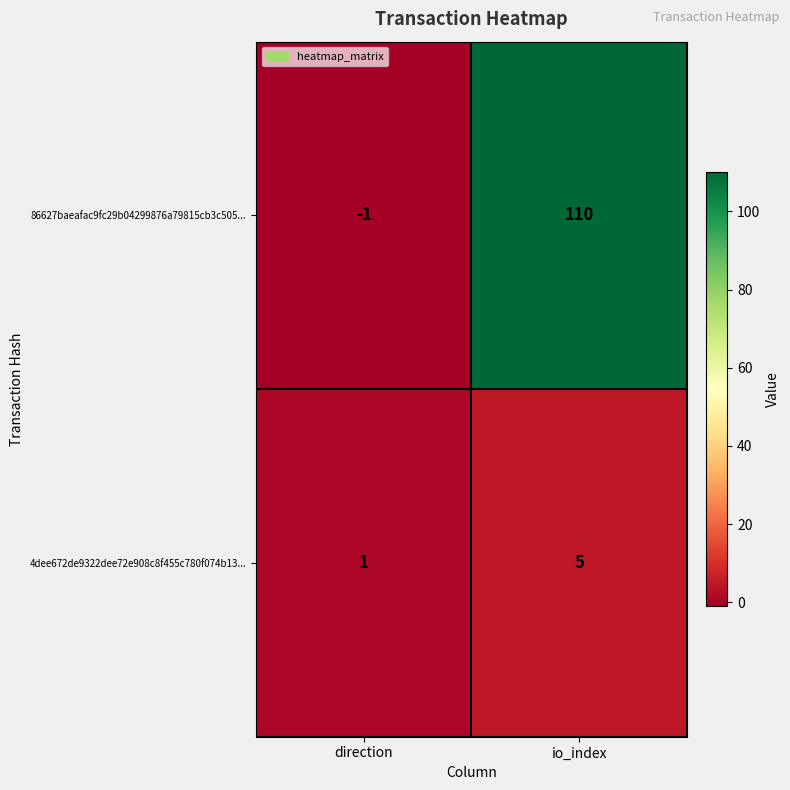

Reading left to right, extract all data points from this chart.

86627baeafac9fc29b04299876a79815cb3c505...: -1	110
4dee672de9322dee72e908c8f455c780f074b13...: 1	5